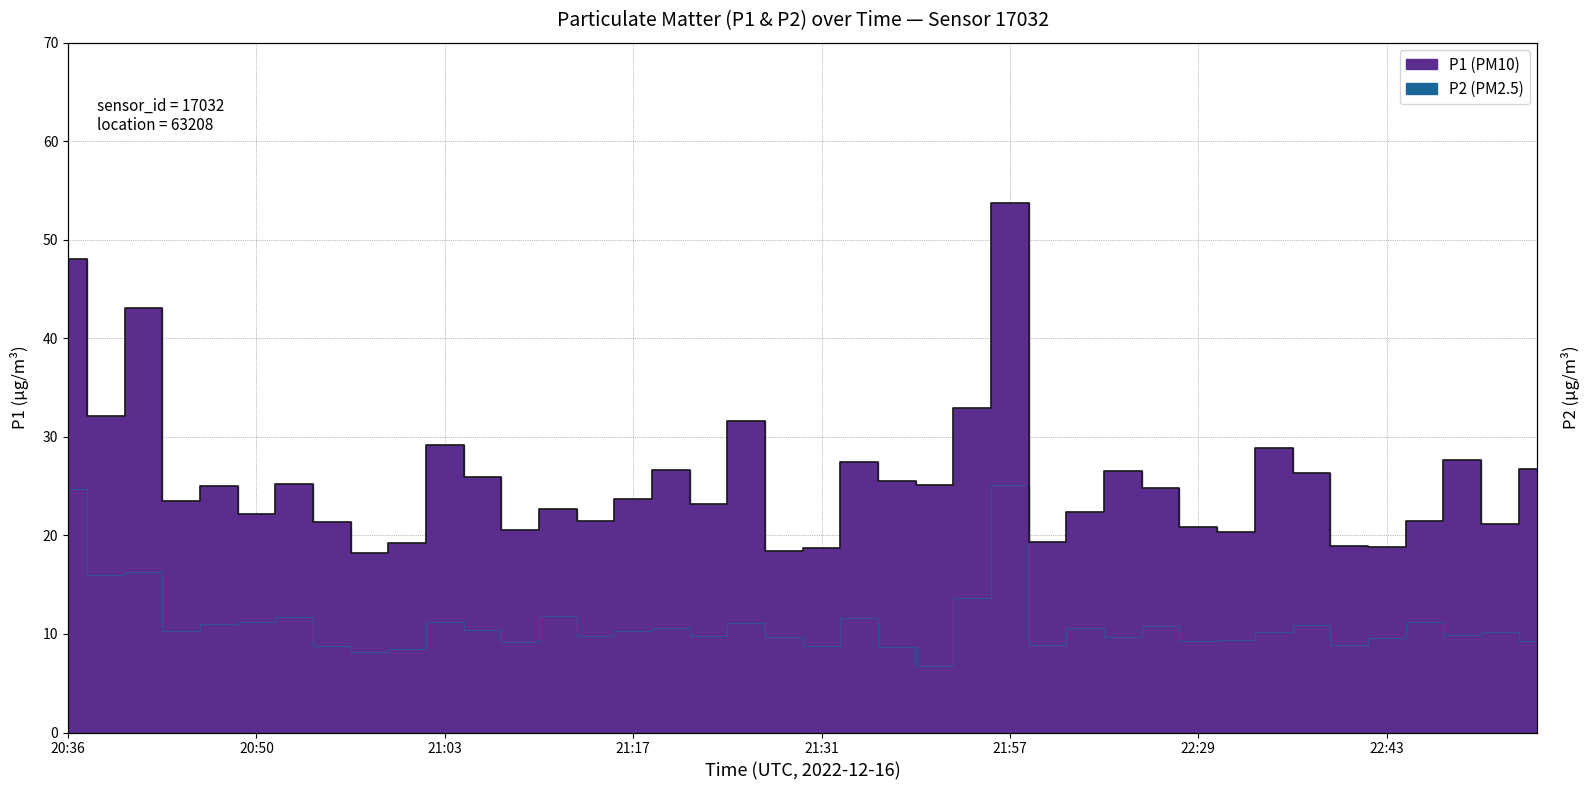

How many categories are shown in the chart?

40